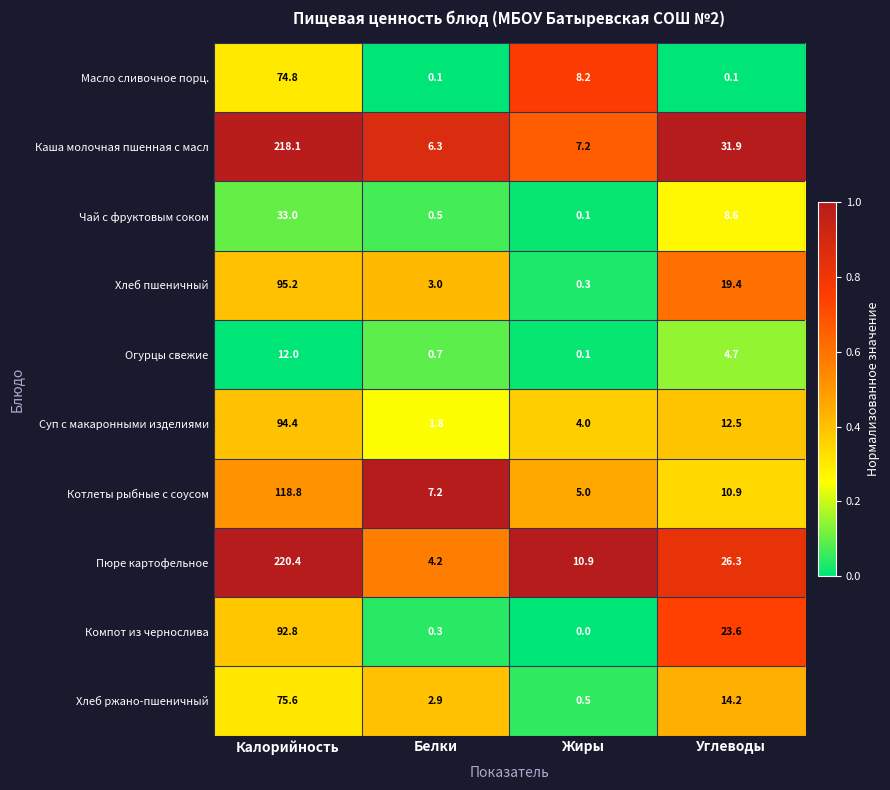

How many data points in Масло сливочное порц. are above 8?

2